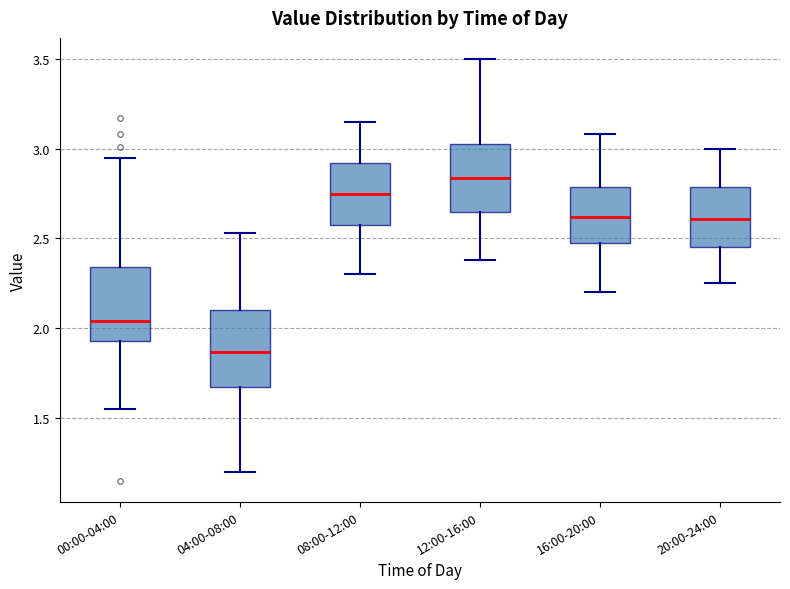

Reading left to right, read every box against the y-axis: the position of its median line, the range the box covers, and the ends of its whiskers. The values are not printed on the chart, so give them approximately, as read against the axis.

00:00-04:00: median 2.05, box 1.95 to 2.35, whiskers 1.55 to 2.95
04:00-08:00: median 1.85, box 1.65 to 2.10, whiskers 1.20 to 2.55
08:00-12:00: median 2.75, box 2.55 to 2.90, whiskers 2.30 to 3.15
12:00-16:00: median 2.85, box 2.65 to 3.05, whiskers 2.40 to 3.50
16:00-20:00: median 2.60, box 2.45 to 2.80, whiskers 2.20 to 3.10
20:00-24:00: median 2.60, box 2.45 to 2.80, whiskers 2.25 to 3.00